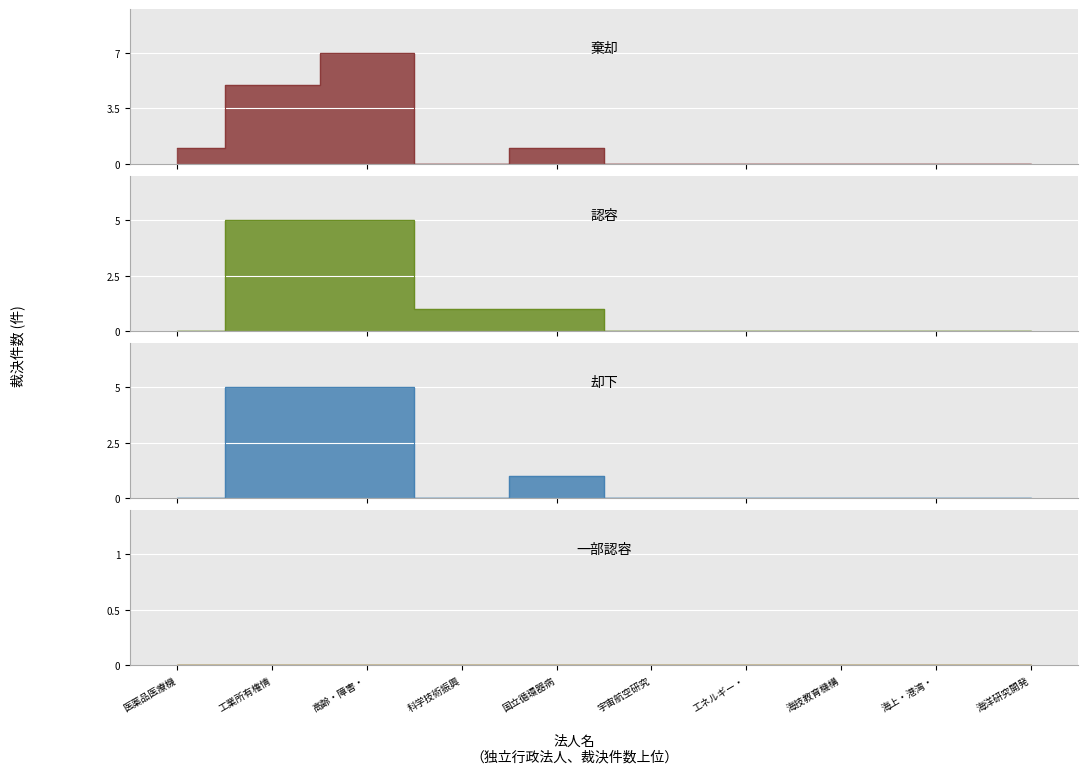

What is the difference between the maximum and minimum values in the 棄却 series?

7